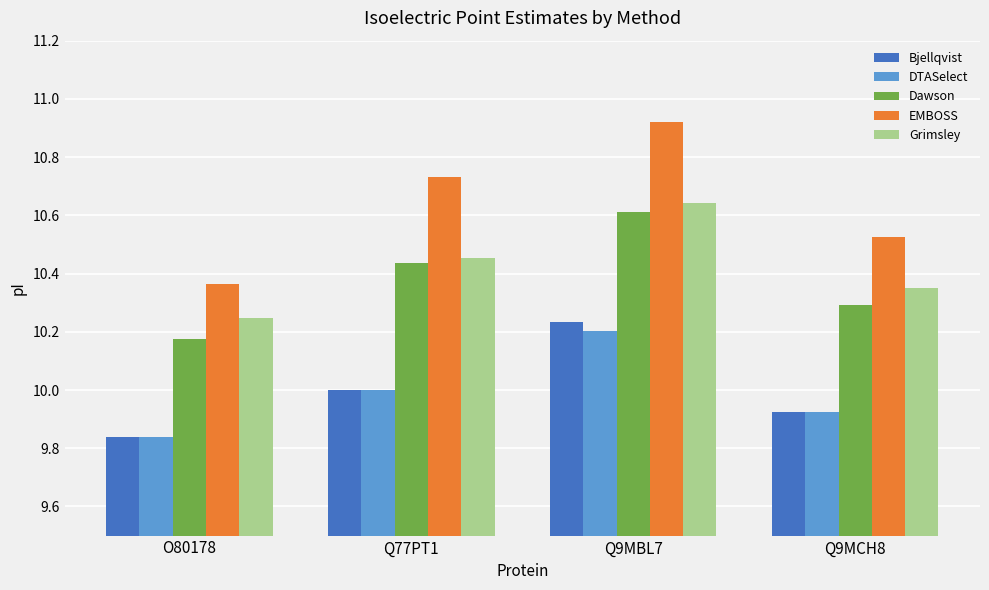

At which label does Bjellqvist reach its minimum?

O80178